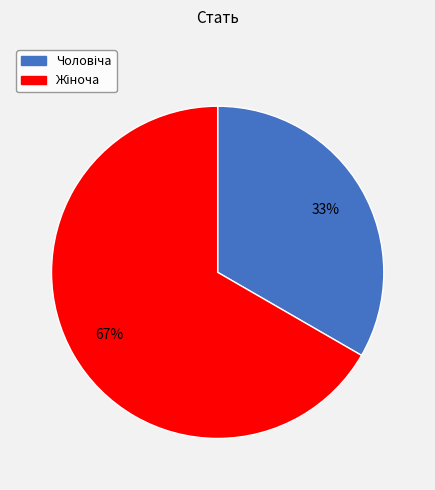

To the nearest percent, what is the average slice percentage?

50%